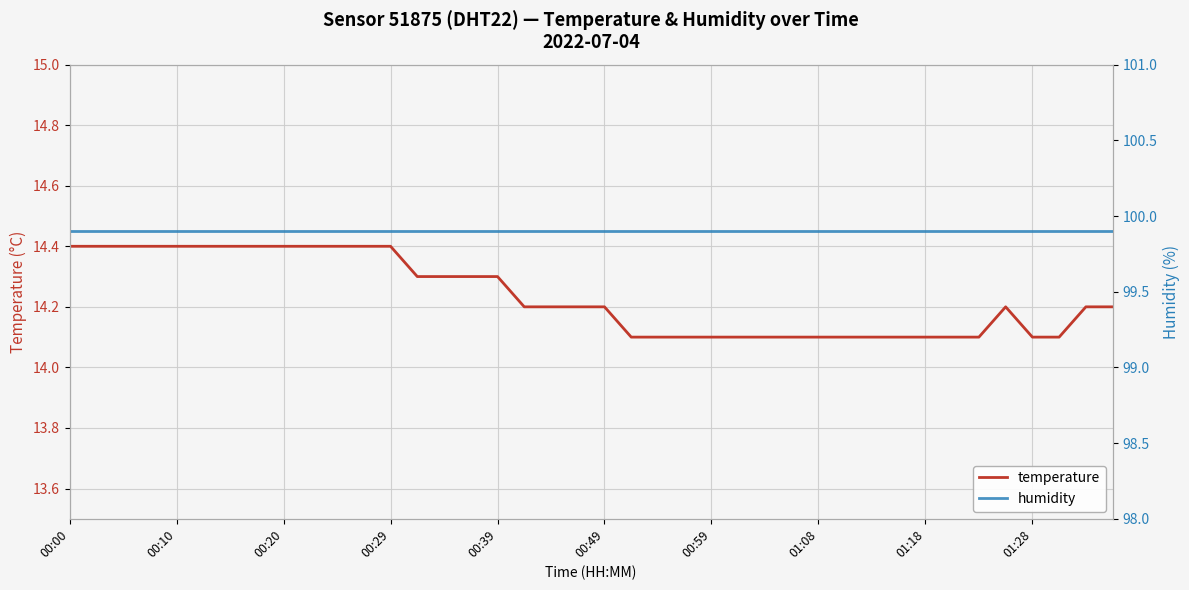

The temperature series shows 14.4 at 00:29. True or false?

True